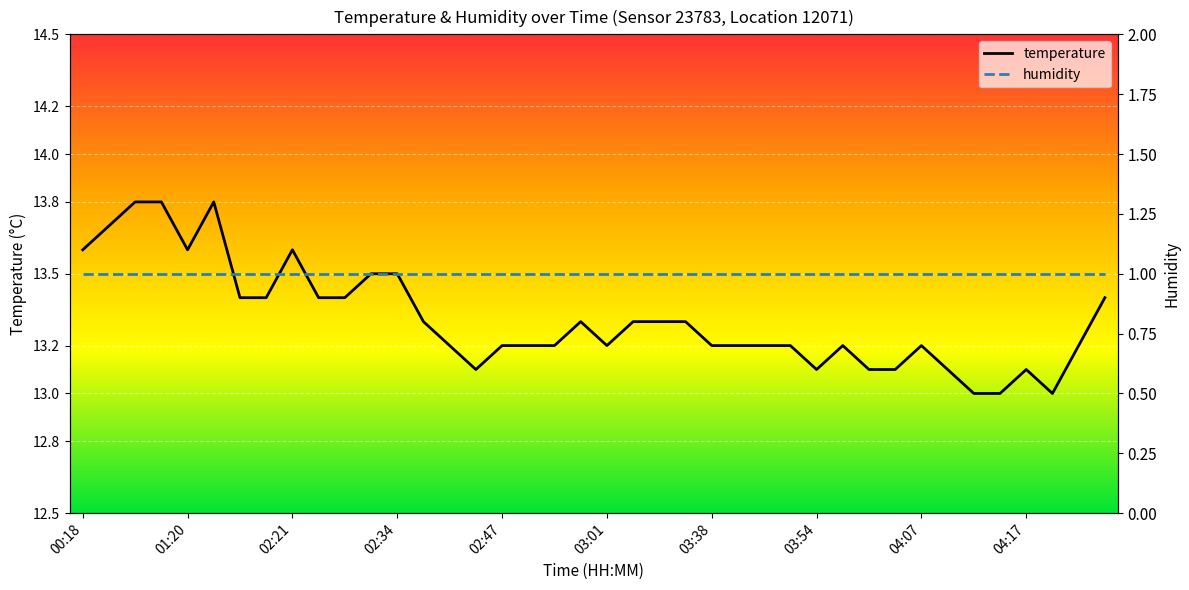

True or false: temperature has a value of 13.6 at 01:20.

True